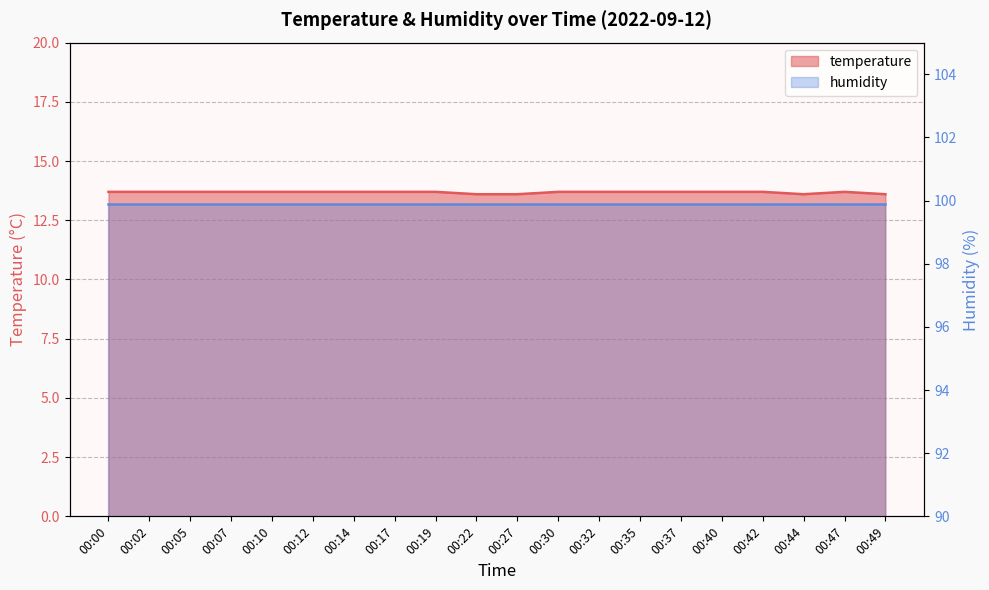

The value at 00:00 is 13.7. True or false?

True